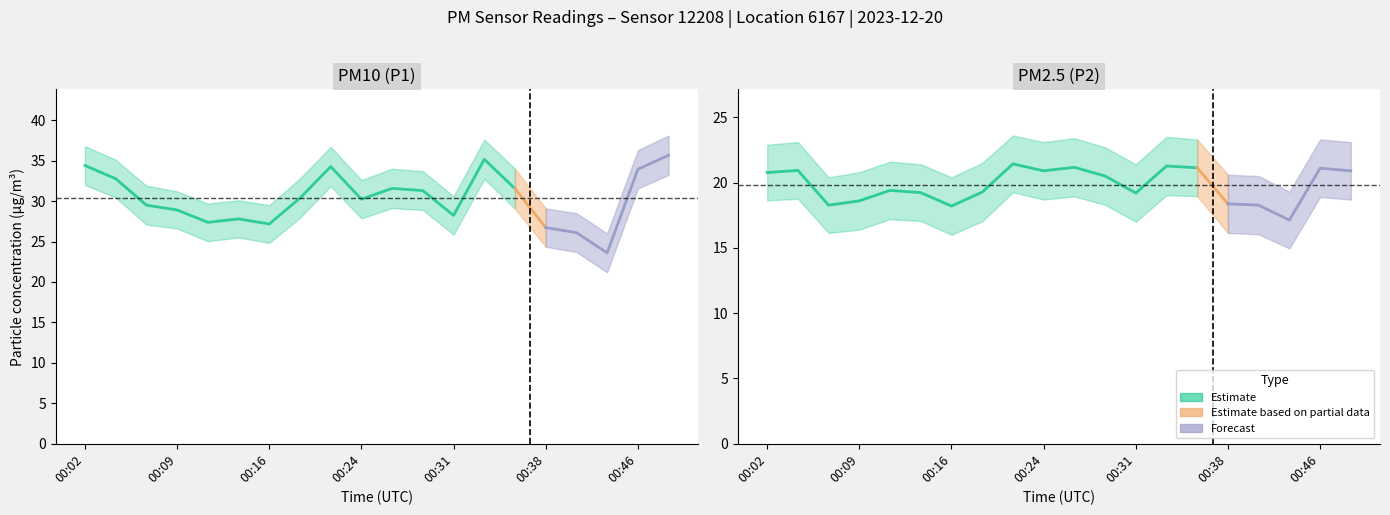

Which series has the largest range (max minus min)?

P1